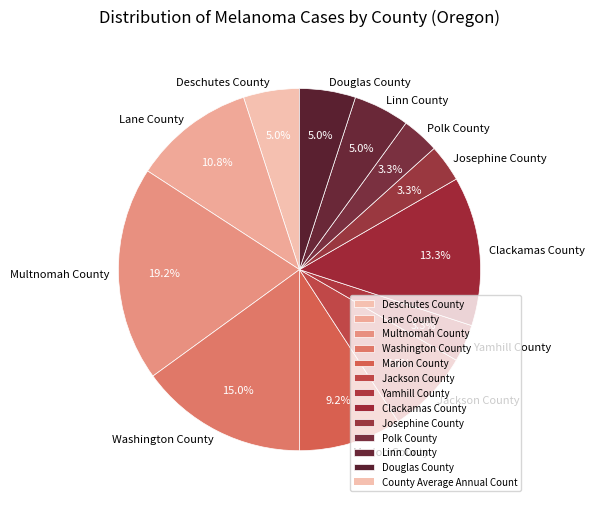

How many segments does this pie chart have?

12